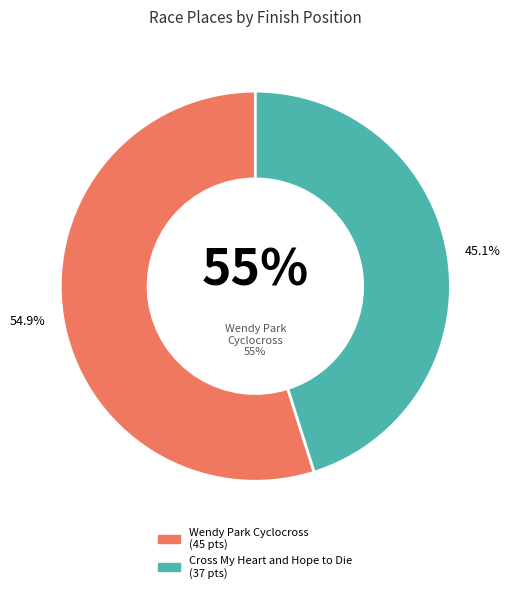

To the nearest percent, what is the difference between the Wendy Park Cyclocross and Cross My Heart and Hope to Die slice percentages?

10%